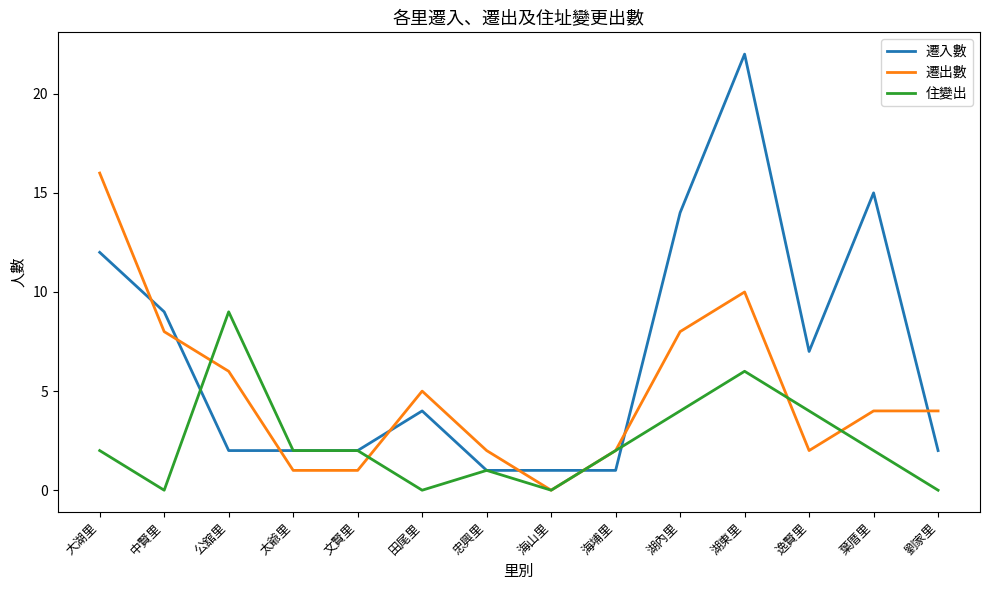

At which category is the sum across all series the highest?

湖東里